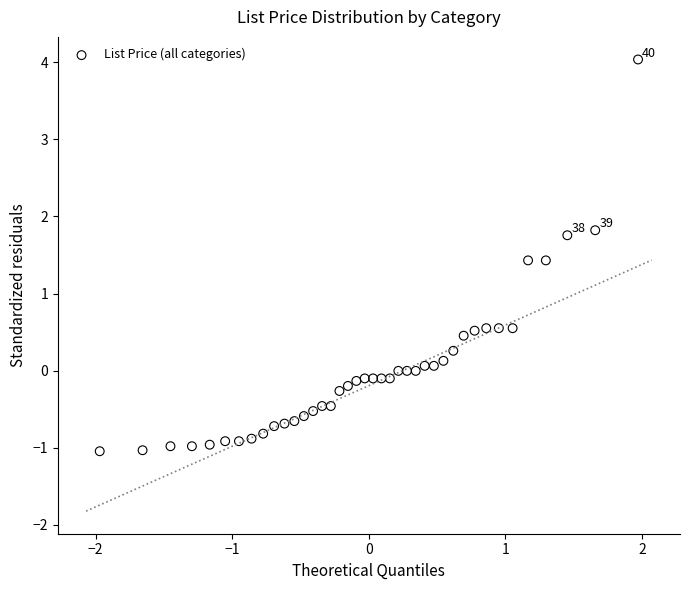

What is the range of X values (max minus min)?

3.9